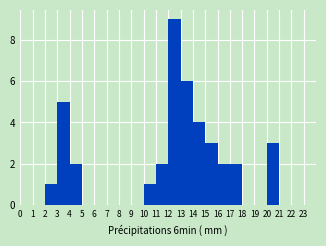

How tall is the bar that spans 16 to 17 on the x-axis? The values are not printed on the chart, so give them approximately, as read against the axis.

2